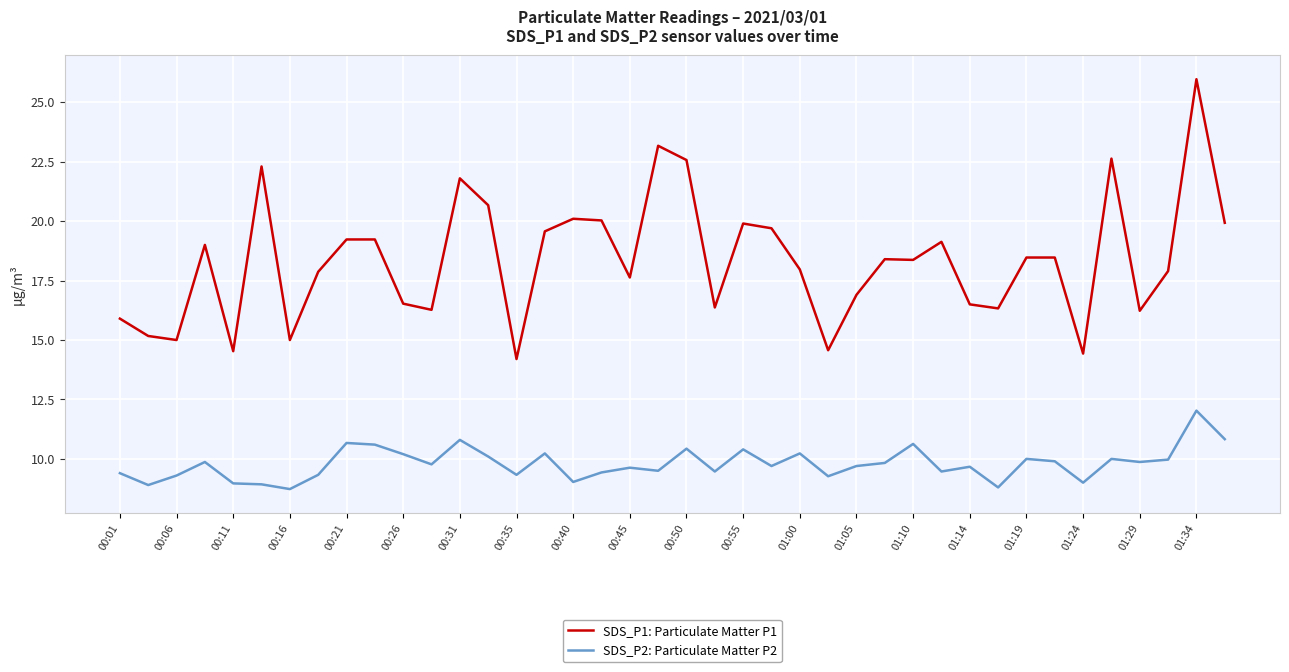

Rank the series by their maximum value, from lowest to highest.

SDS_P2: Particulate Matter P2, SDS_P1: Particulate Matter P1